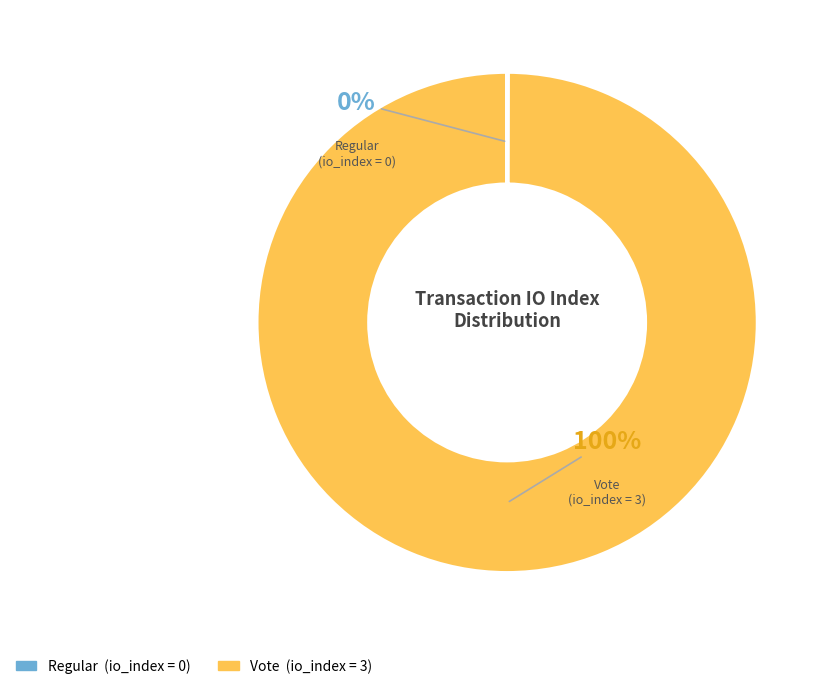

What percentage is the Vote slice, to the nearest percent?

100%